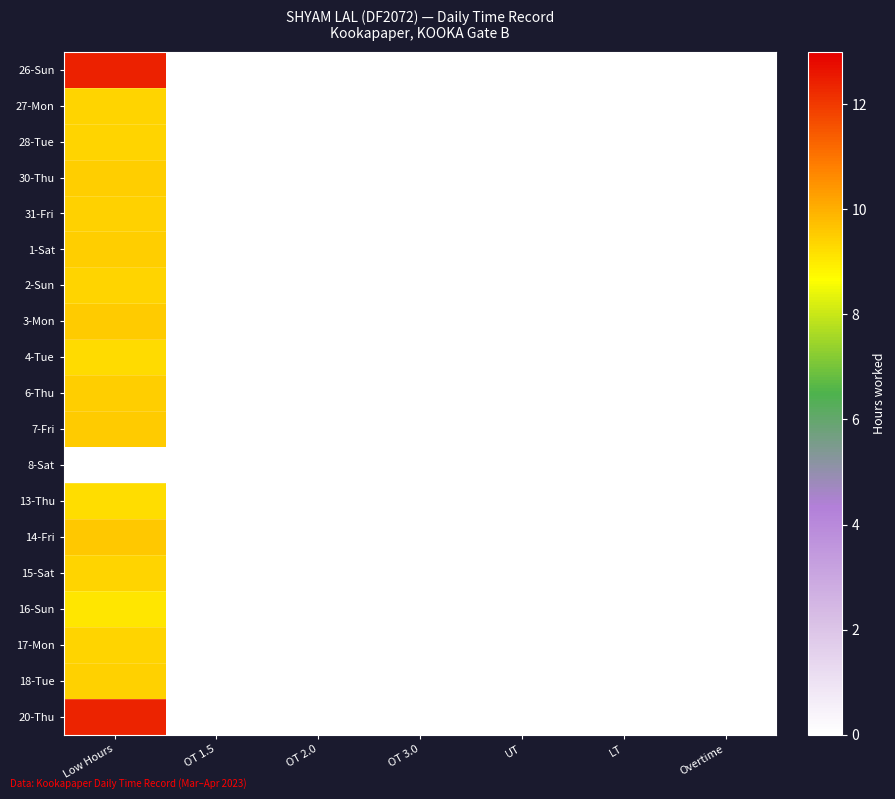

Between Low Hours and OT 2.0, which series saw the biggest shift?

26-Sun